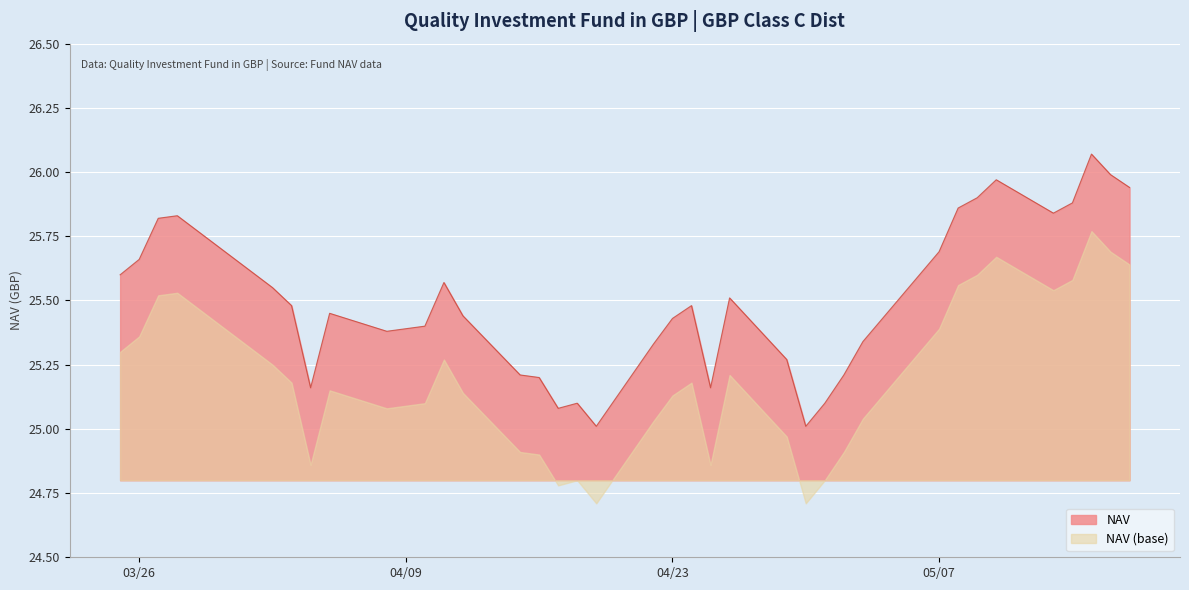

How many points are higher than both their immediate neighbors (excluding endpoints)?

8